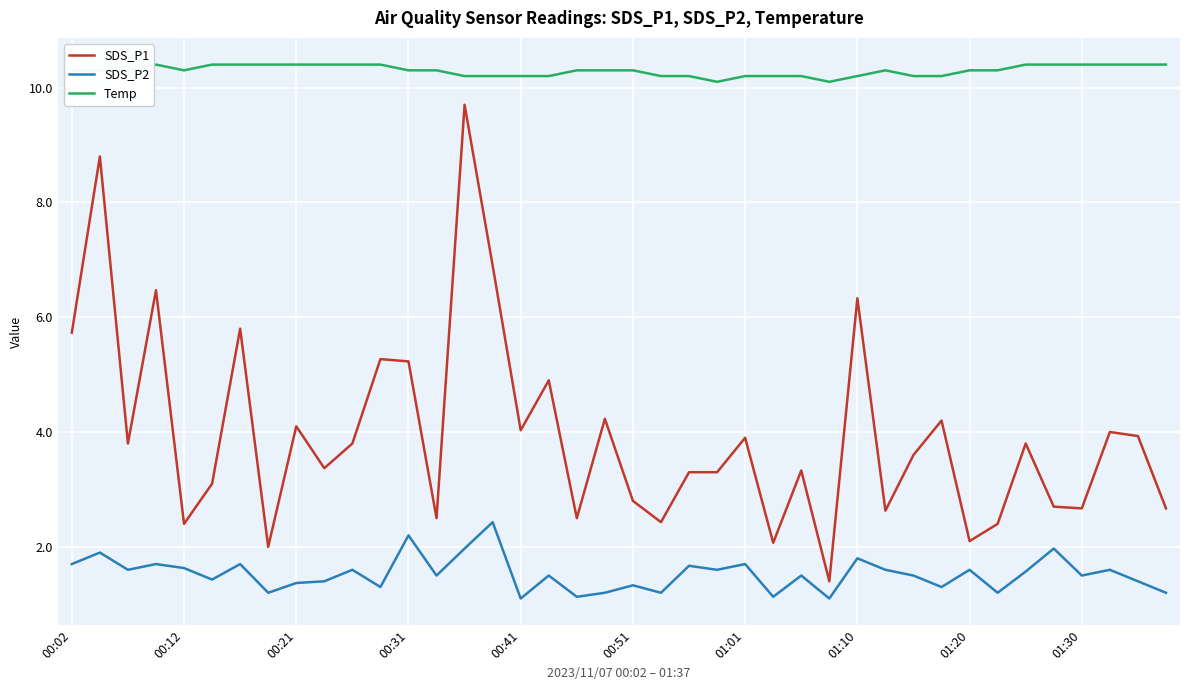

What is the smallest value displayed?

1.1